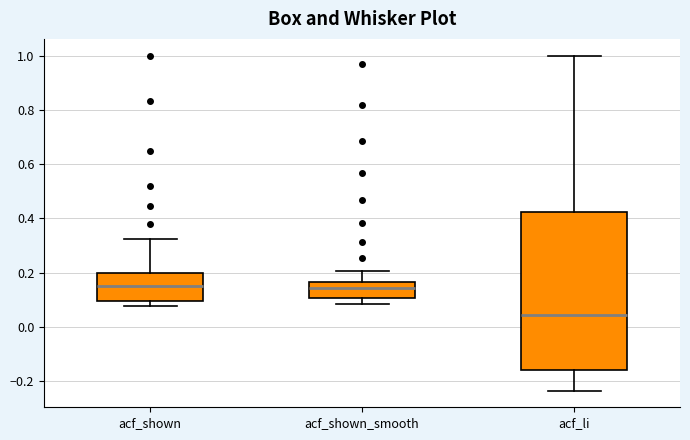

Reading left to right, read every box against the y-axis: the position of its median line, the range the box covers, and the ends of its whiskers. The values are not printed on the chart, so give them approximately, as read against the axis.

acf_shown: median 0.14, box 0.10 to 0.20, whiskers 0.08 to 0.32
acf_shown_smooth: median 0.14, box 0.10 to 0.16, whiskers 0.08 to 0.20
acf_li: median 0.04, box -0.16 to 0.42, whiskers -0.24 to 1.00